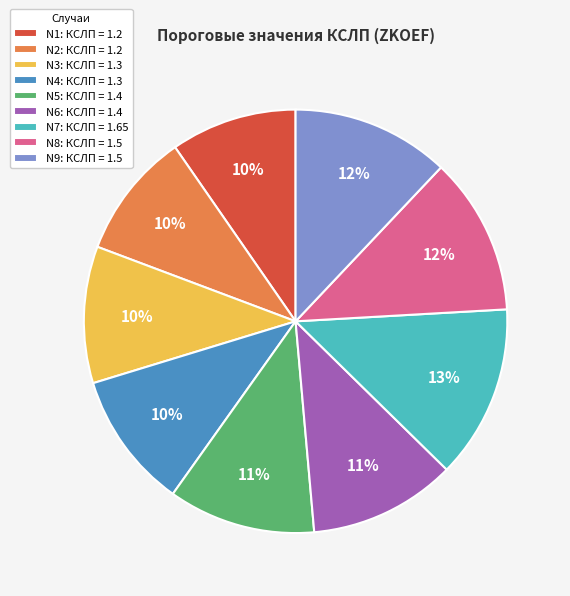

What percentage is the N2: КСЛП = 1.2 slice, to the nearest percent?

10%